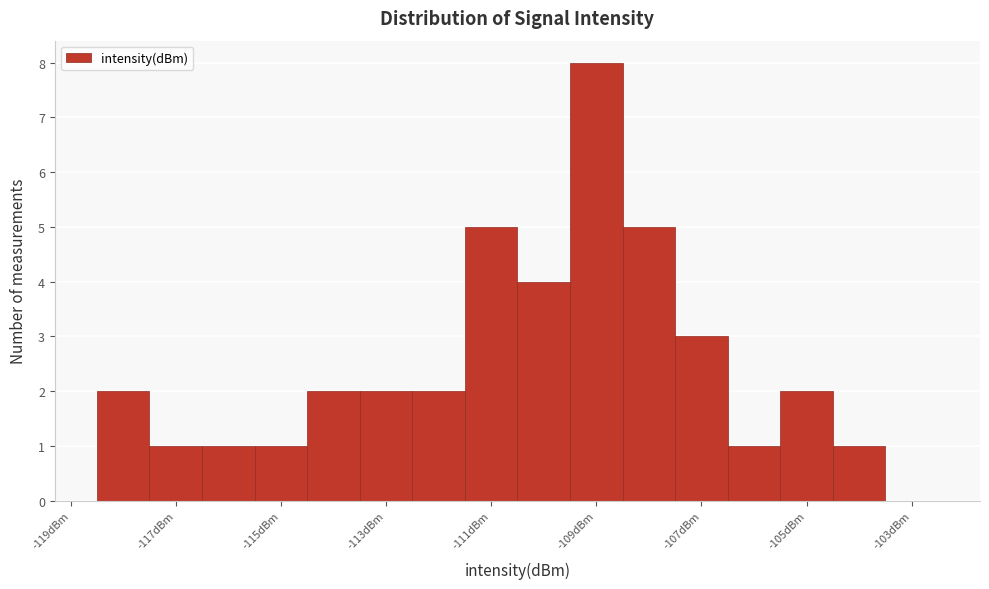

Reading left to right, transcribe this chart: for each bar, give the range it covers on the x-axis and its height. Neither the bar edges nor the heights are printed on the chart, so give them approximately, as read against the axes.

-118.5 to -117.5: 2
-117.5 to -116.5: 1
-116.5 to -115.5: 1
-115.5 to -114.5: 1
-114.5 to -113.5: 2
-113.5 to -112.5: 2
-112.5 to -111.5: 2
-111.5 to -110.5: 5
-110.5 to -109.5: 4
-109.5 to -108.5: 8
-108.5 to -107.5: 5
-107.5 to -106.5: 3
-106.5 to -105.5: 1
-105.5 to -104.5: 2
-104.5 to -103.5: 1
-103.5 to -102.5: 0